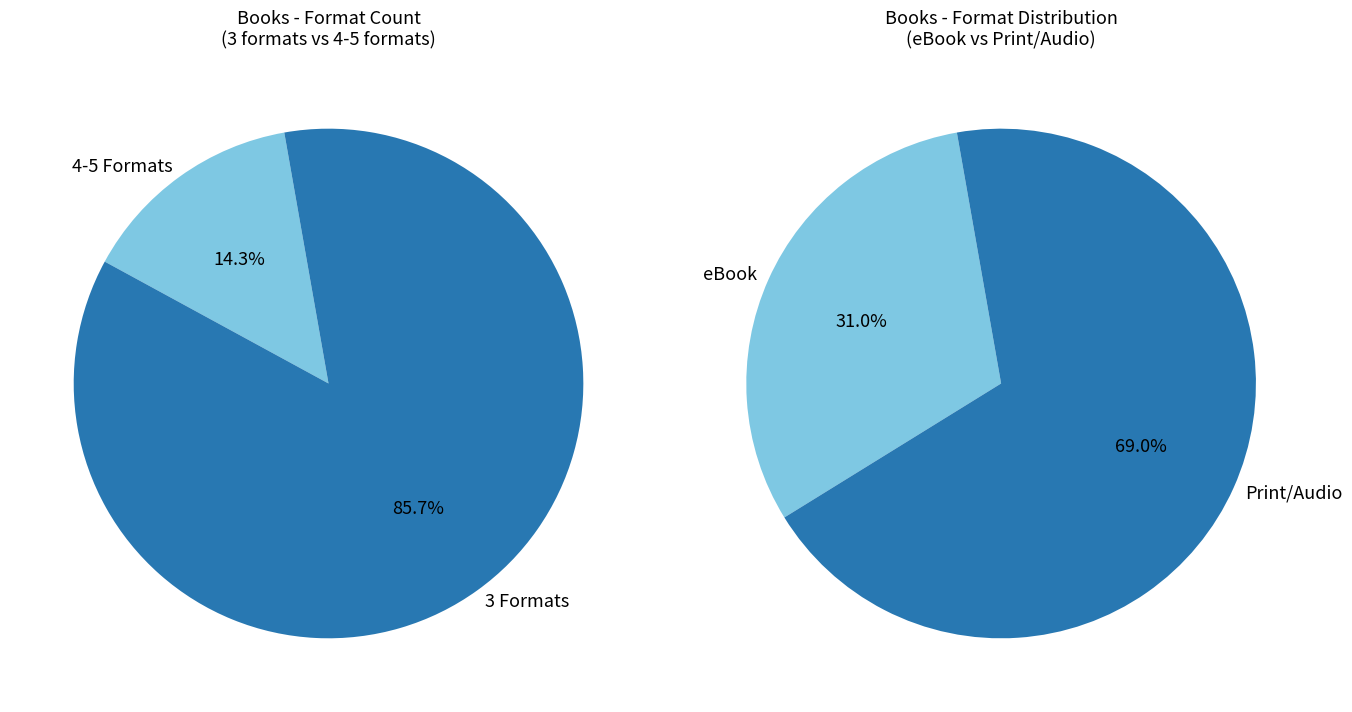

Does Trade Paperback represent more than half of the total?

No